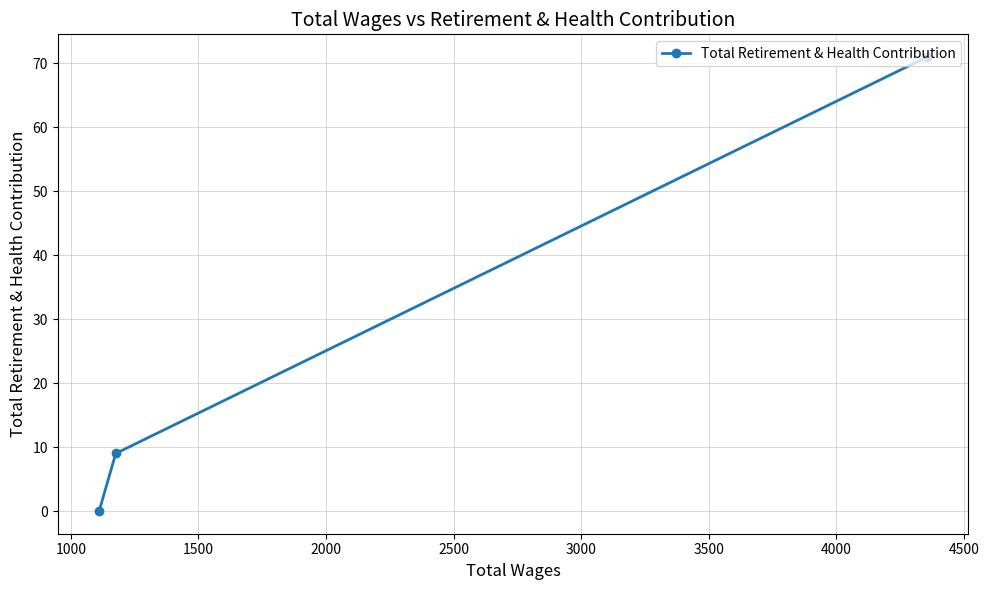

How many lines are shown in the chart?

1